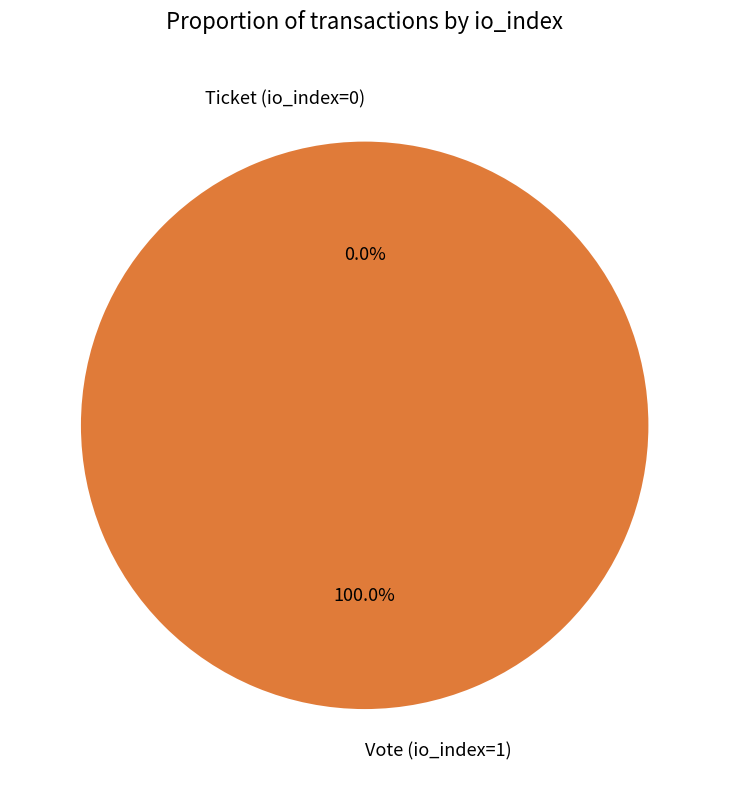

Is there any slice that represents more than half of the pie?

Yes